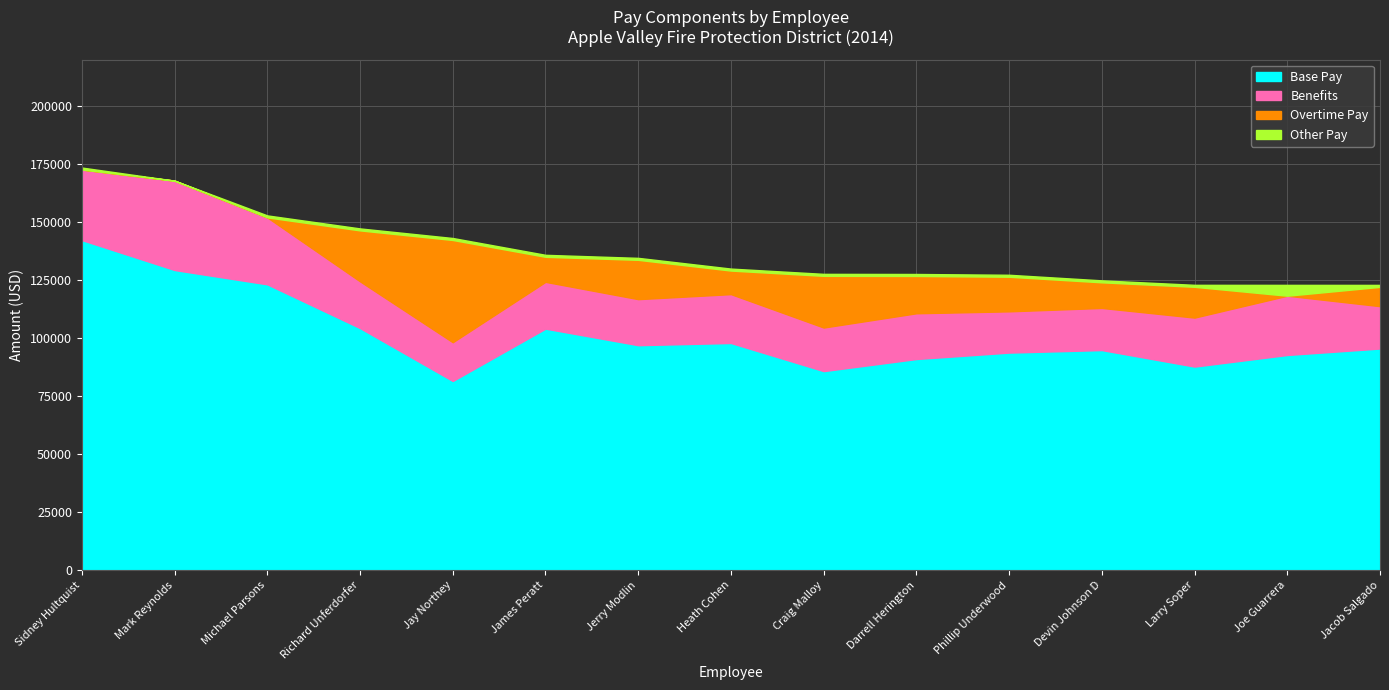

How many values in the Base Pay series exceed 95504?

8